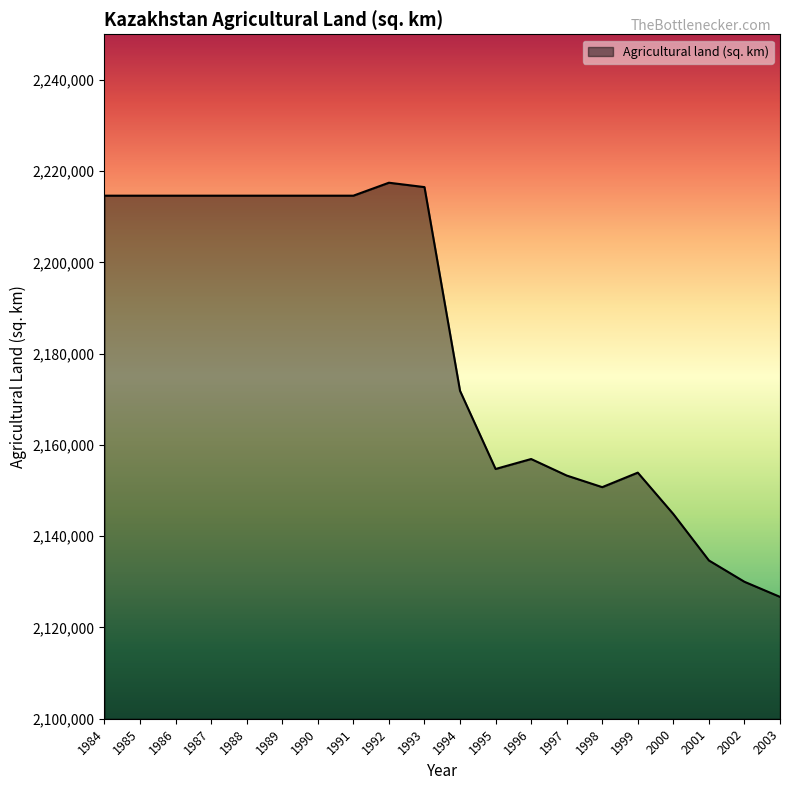

Approximately how many times larger is the value at 1991 compared to 1993?

1.0